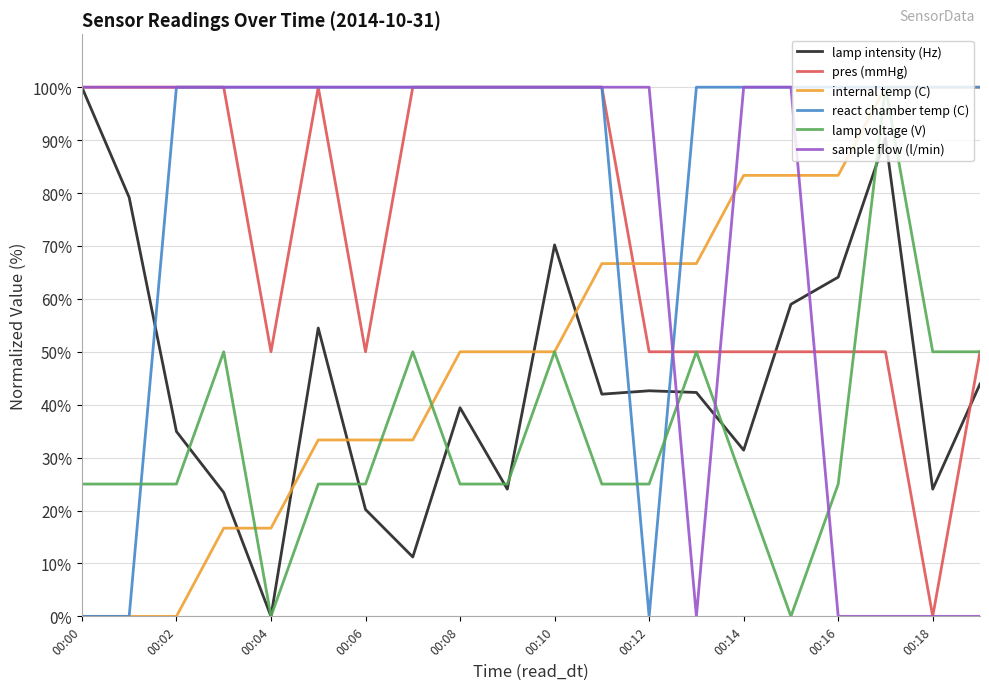

How many values in the pres (mmHg) series are below 100?

10